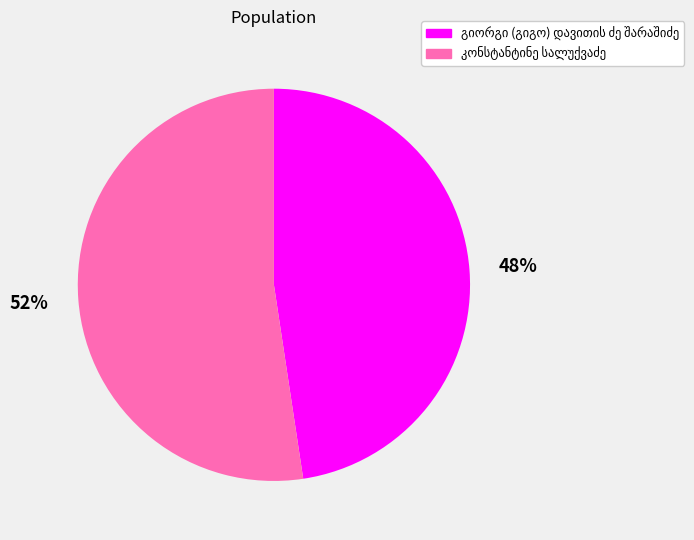

To the nearest percent, what is the average slice percentage?

50%